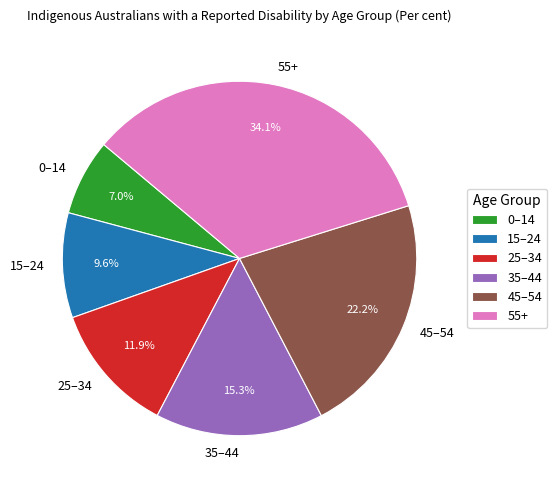

Which has a higher value, 25–34 or 15–24?

25–34